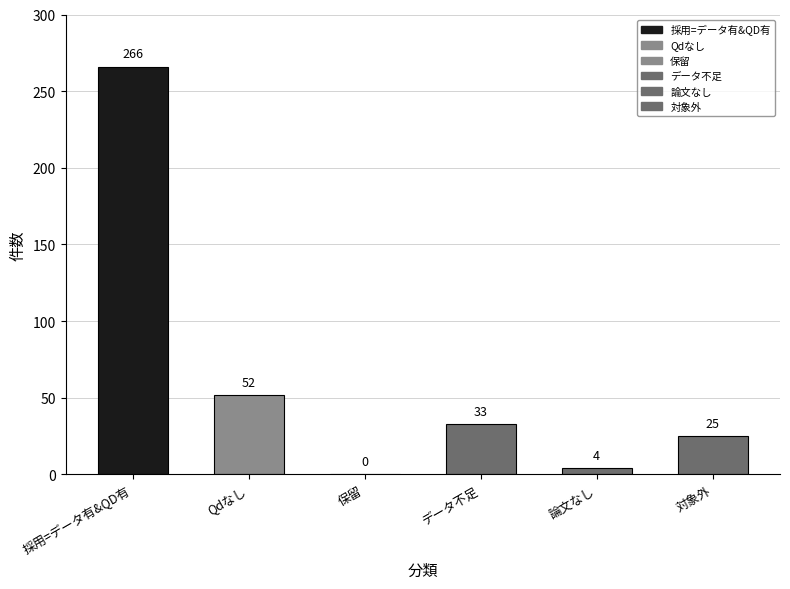

The chart shows a value of 5 at 論文なし. True or false?

False